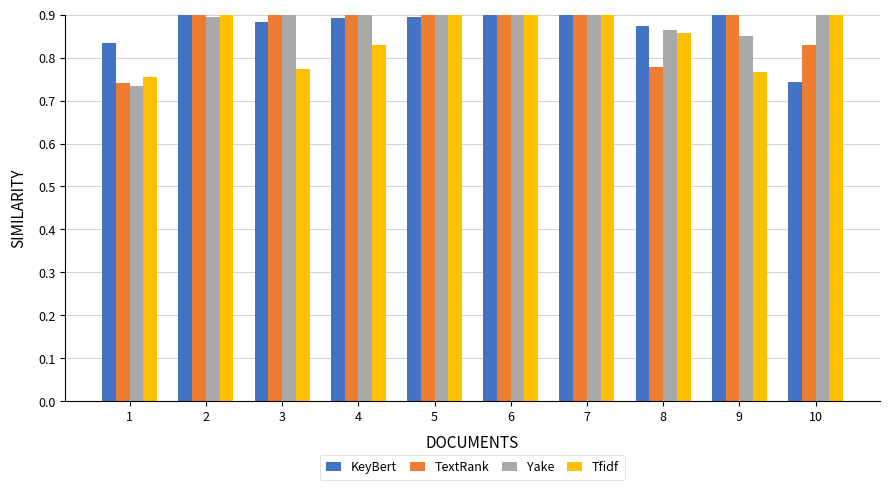

Where is Tfidf nearest to the value 0?

1